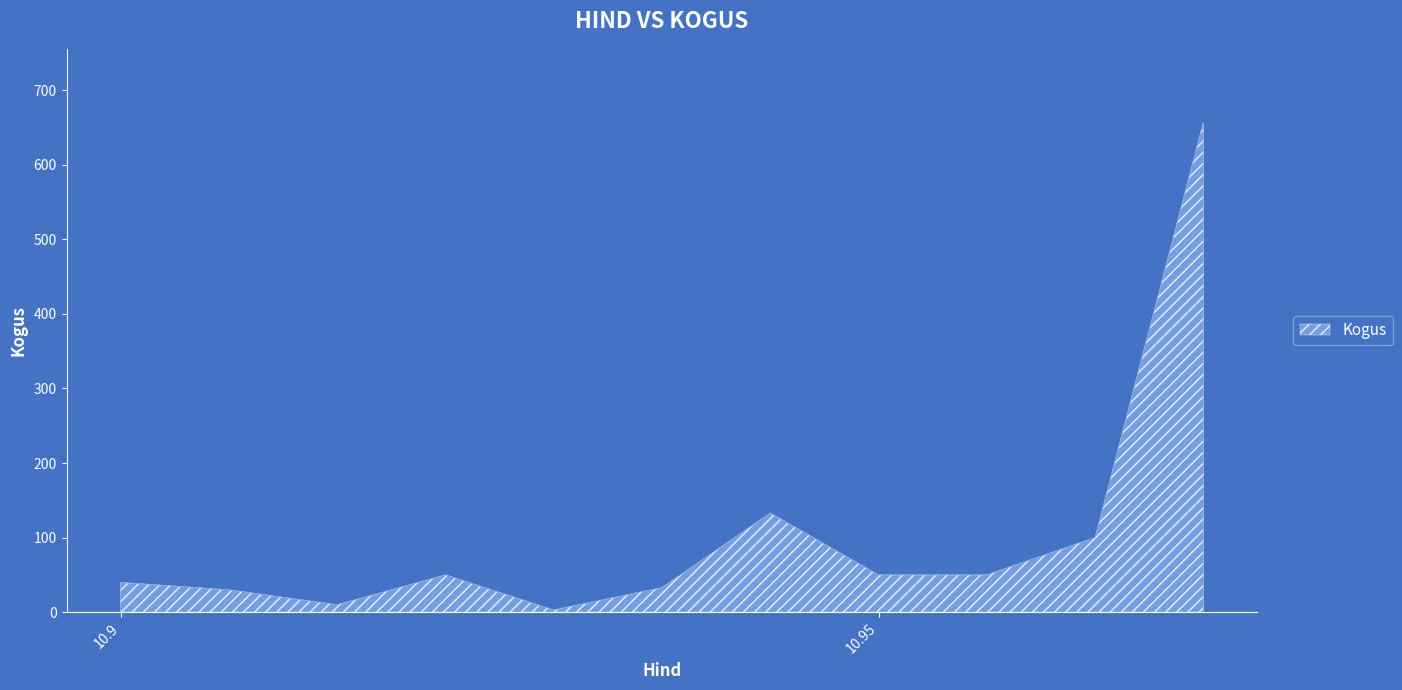

What is the average value?

105